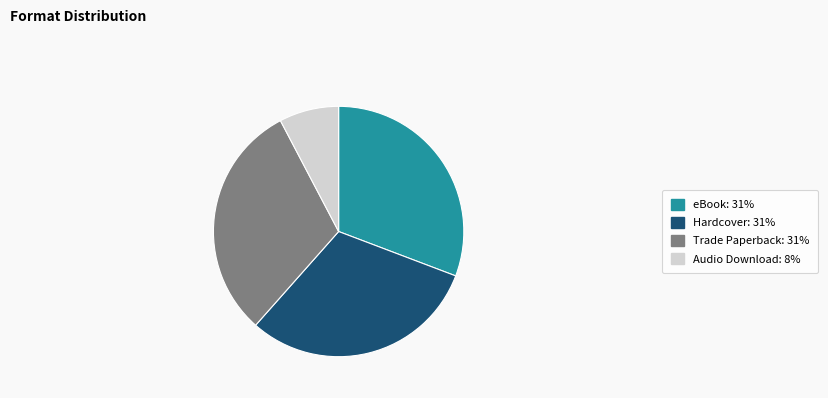

Which category has the smallest portion of the pie?

Audio Download